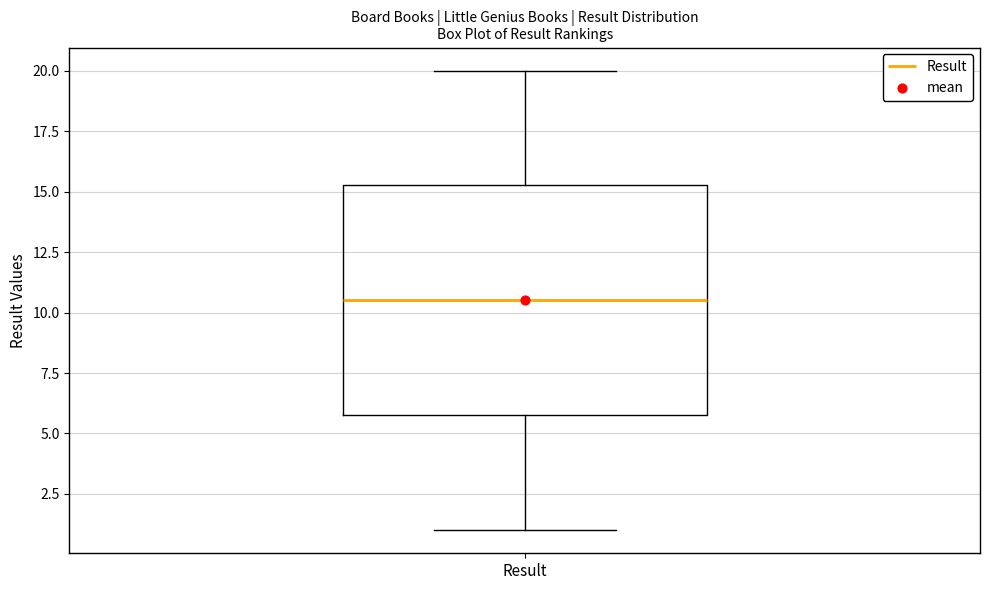

Where is the lower edge of the box for Result on the y-axis? The values are not printed on the chart, so give them approximately, as read against the axis.

6.0